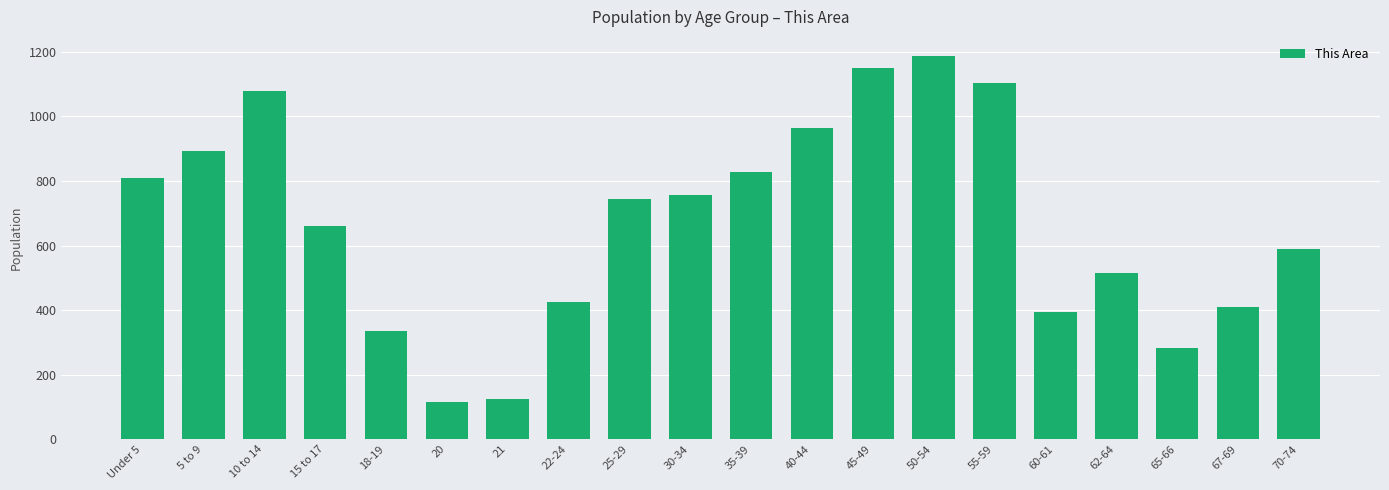

Rank the categories by value from lowest to highest.

20, 21, 65-66, 18-19, 60-61, 67-69, 22-24, 62-64, 70-74, 15 to 17, 25-29, 30-34, Under 5, 35-39, 5 to 9, 40-44, 10 to 14, 55-59, 45-49, 50-54